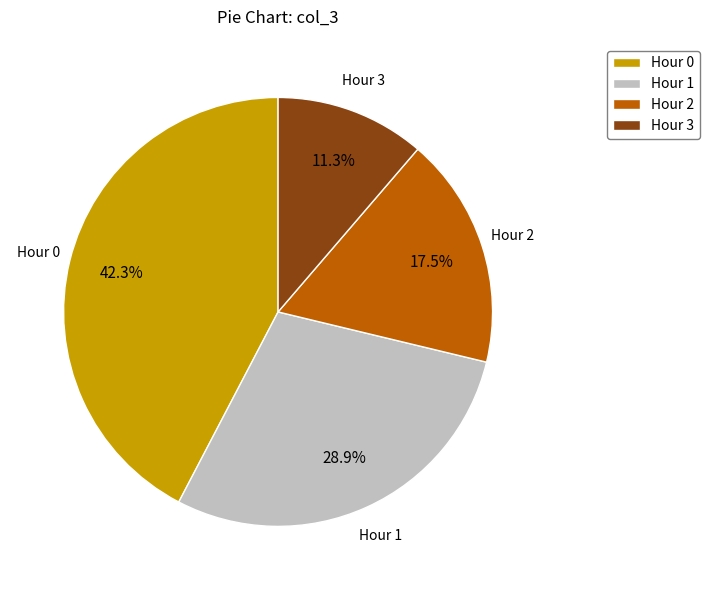

Combined, do Hour 3 and Hour 2 account for over 50%?

No